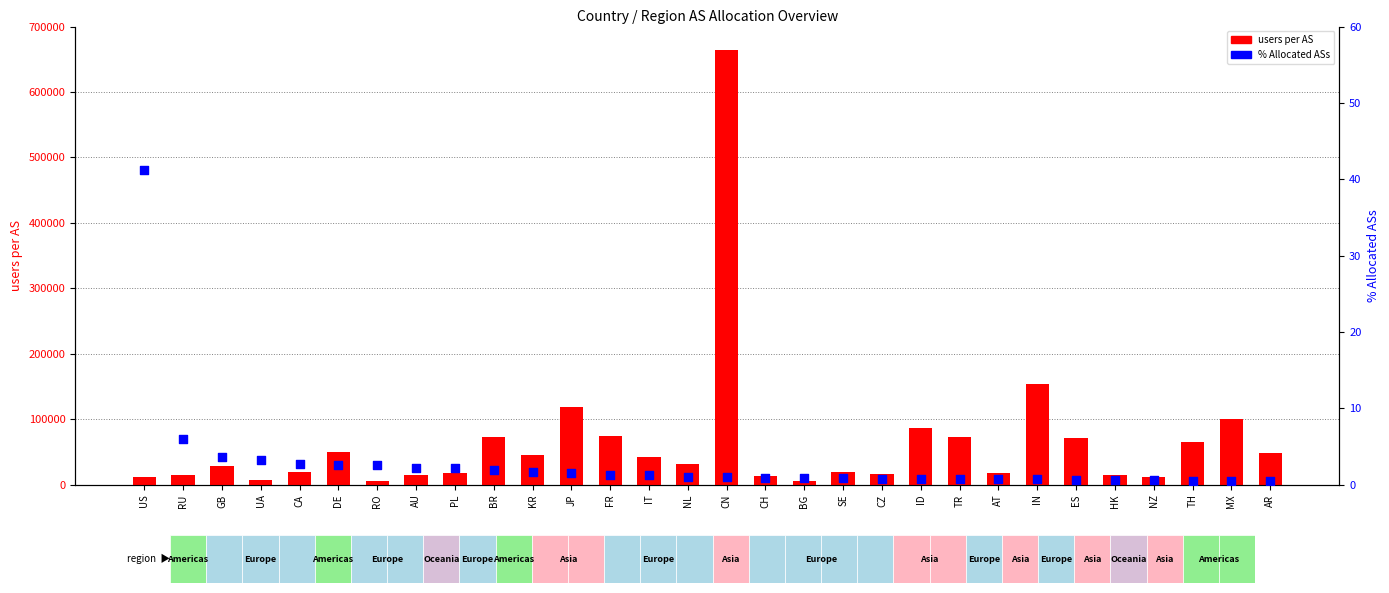

Which series has the largest Y range (max minus min)?

users per AS